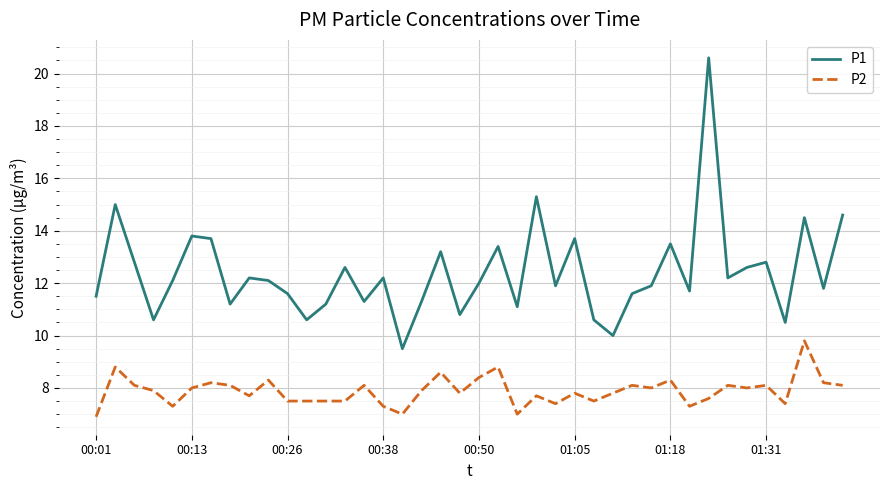

What is the difference between the maximum and minimum values in the P1 series?

11.1